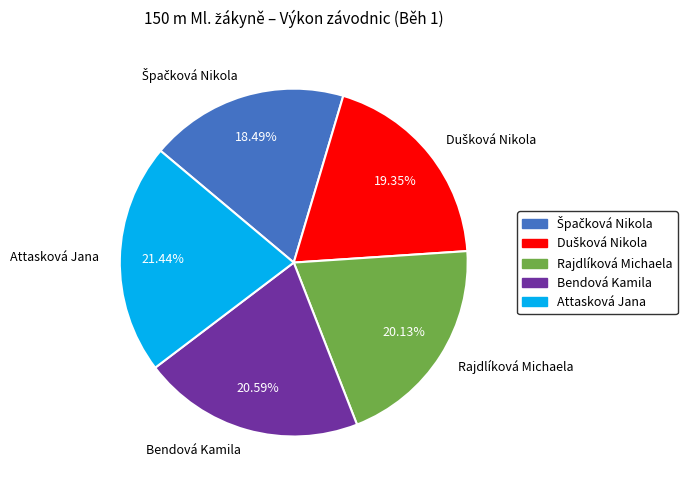

Which slice is the largest?

Attasková Jana